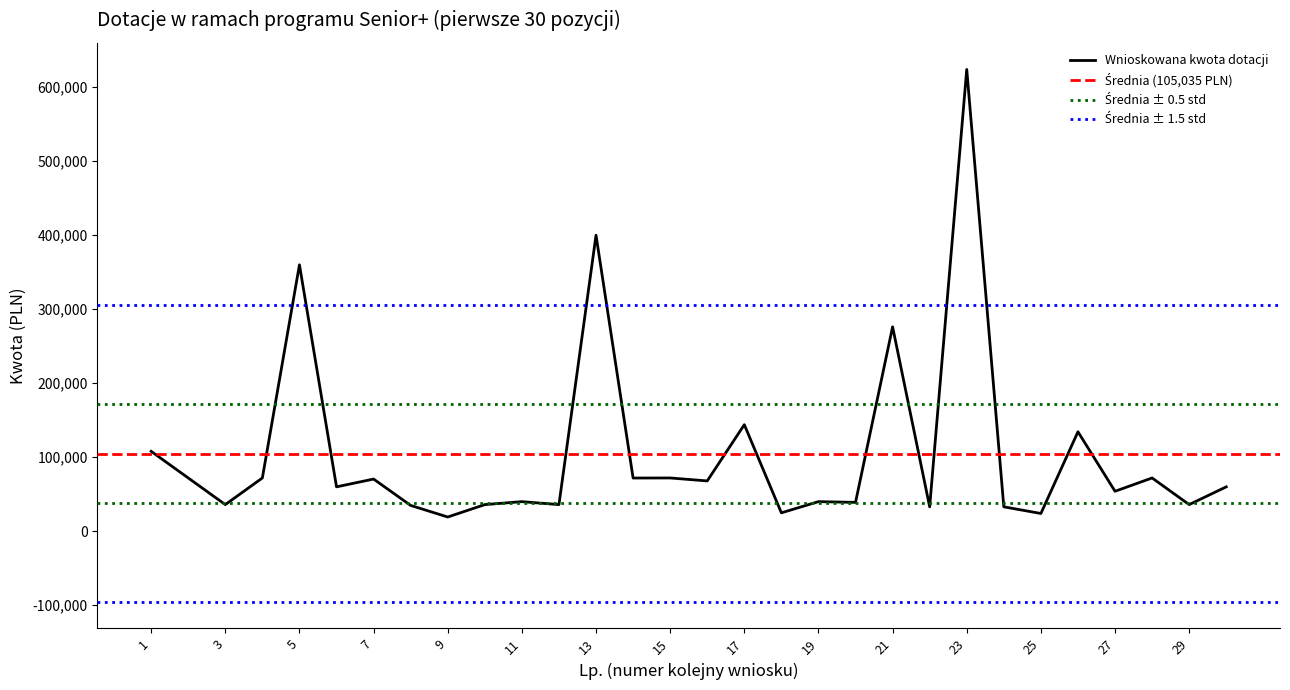

True or false: Rekomendowana kwota dotacji and Wnioskowana kwota dotacji cross at least once.

False